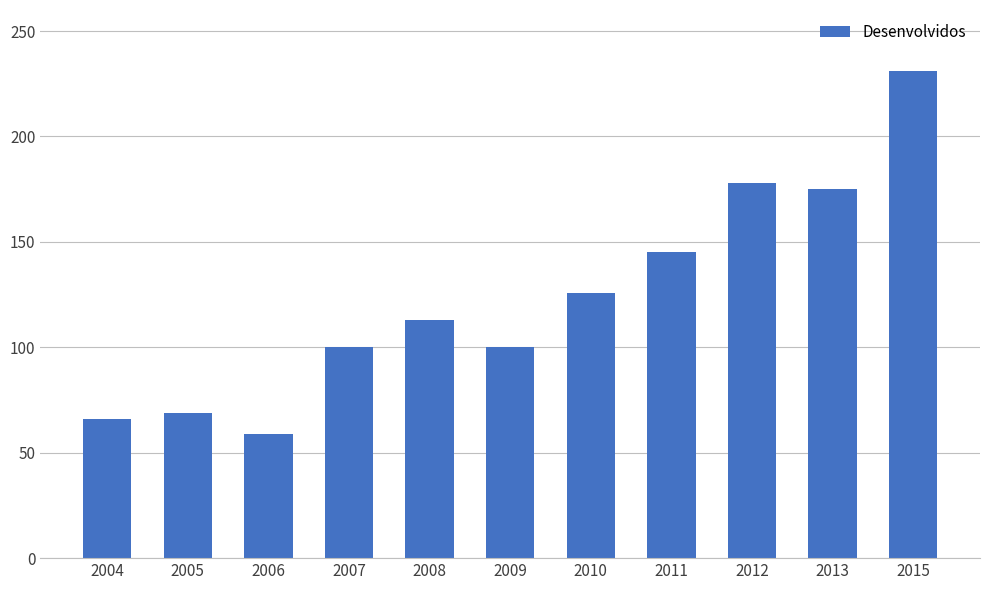

Reading left to right, list all the values displayed in this chart.

2004=66	2005=69	2006=59	2007=100	2008=113	2009=100	2010=126	2011=145	2012=178	2013=175	2015=231